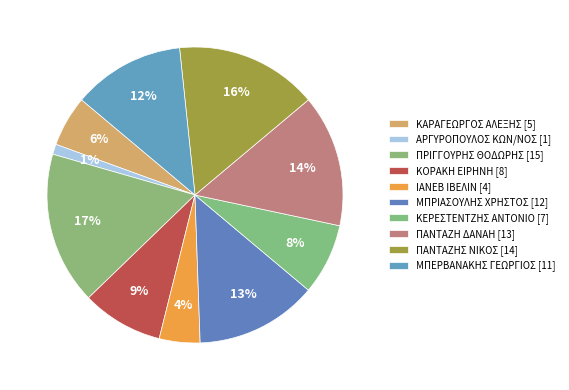

To the nearest percent, what is the difference between the largest and smallest slice percentages?

16%